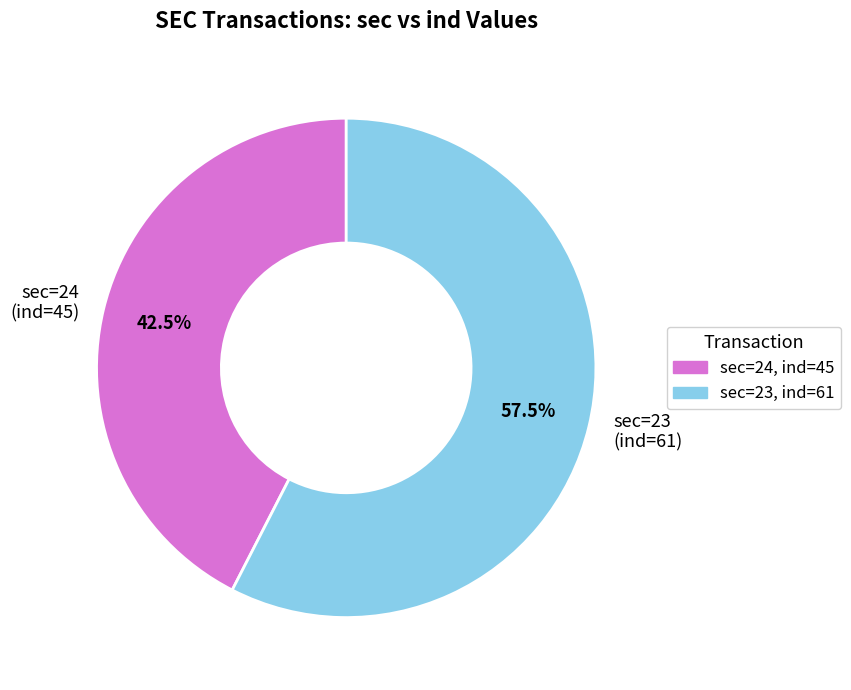

Is sec=24 (ind=45) the majority of the pie?

No